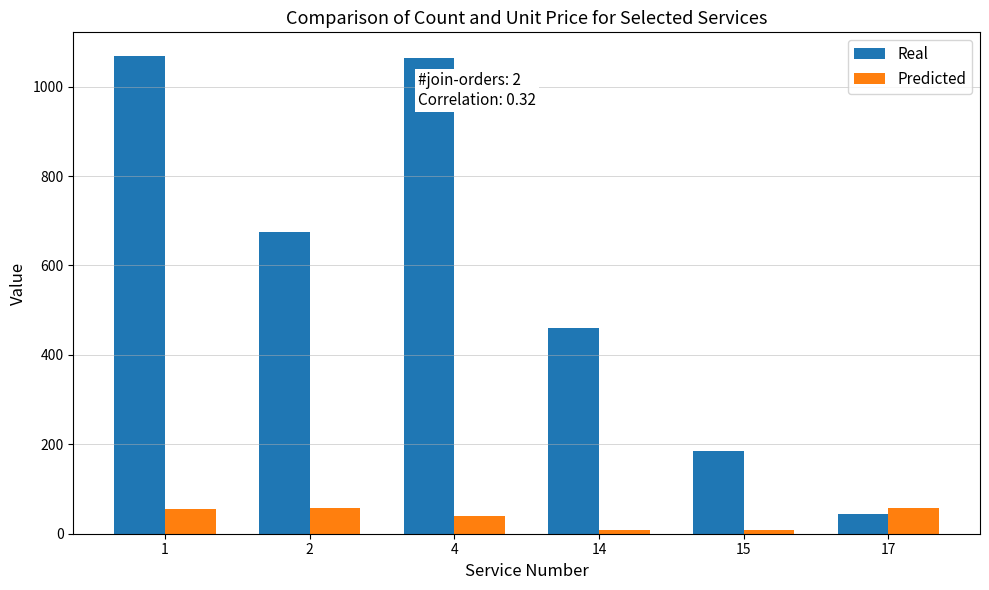

List the series in order of their overall mean, lowest first.

Predicted, Real